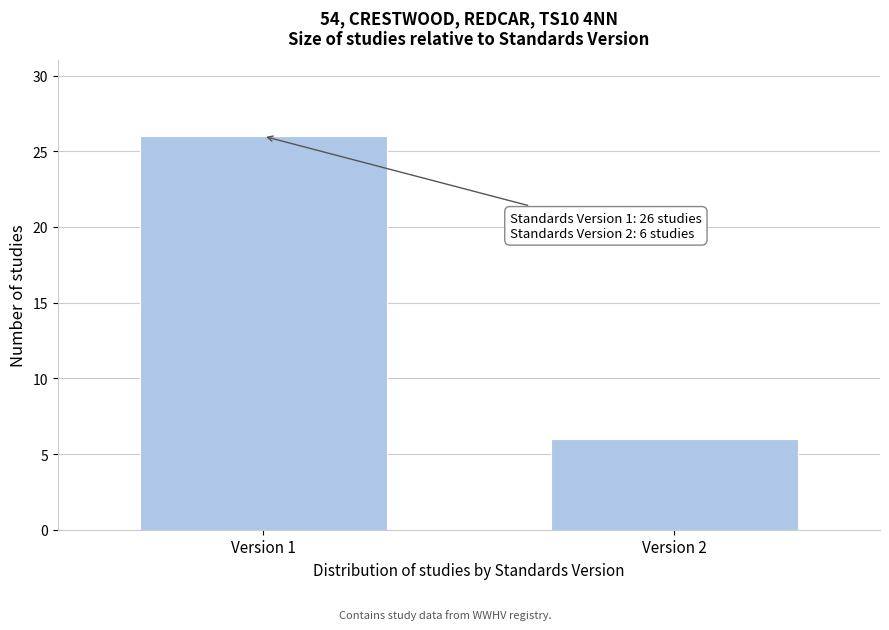

Reading left to right, list all the values displayed in this chart.

Version 1=26	Version 2=6